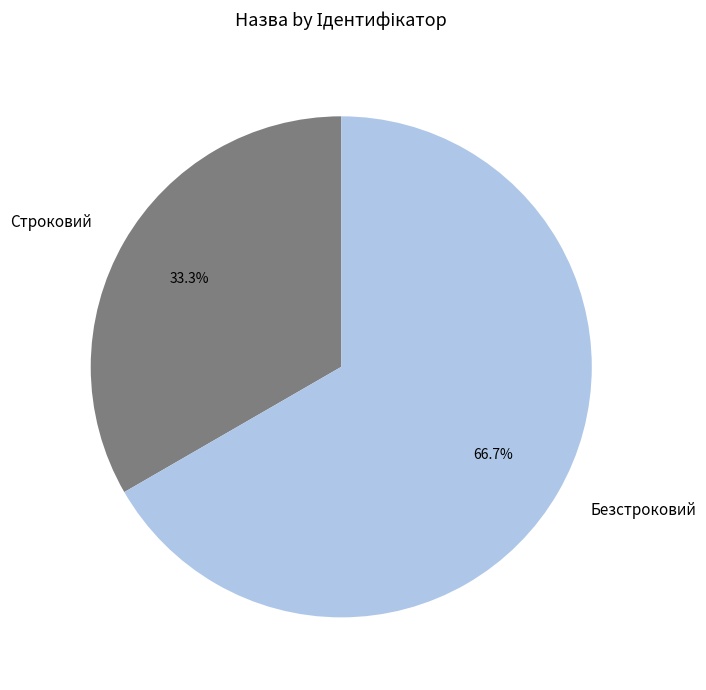

Which category has the biggest portion of the pie?

Безстроковий